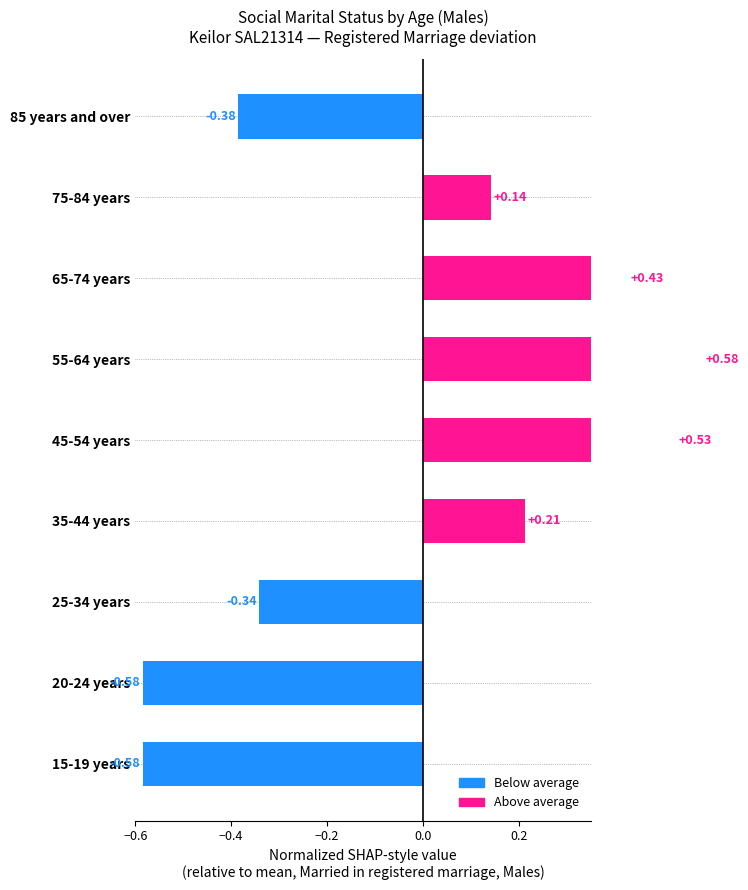

How many distinct data groups are displayed?

1